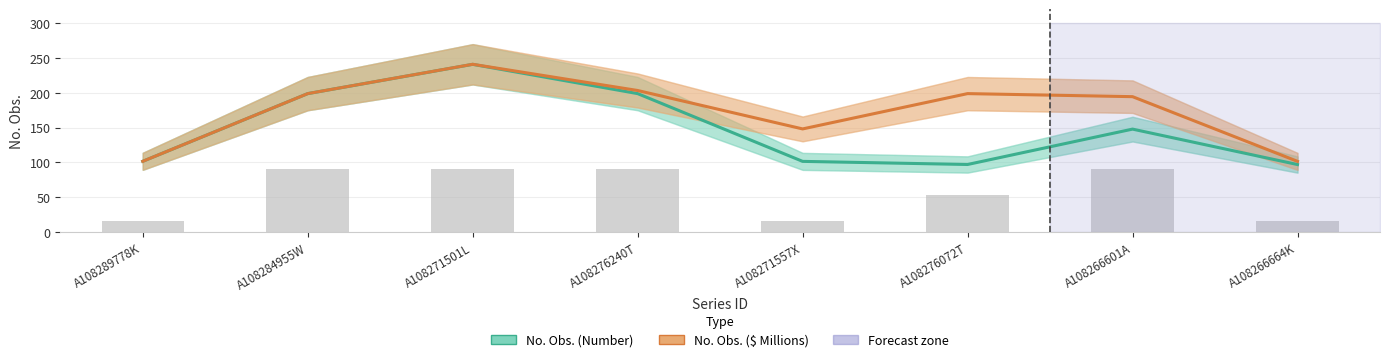

How many series are shown in this chart?

2